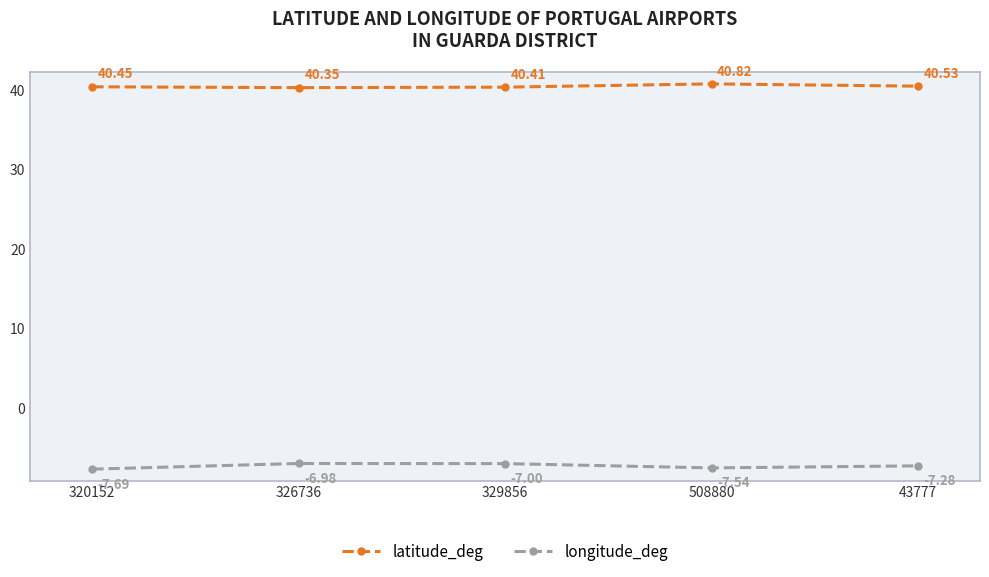

True or false: longitude_deg and latitude_deg intersect in this chart.

False